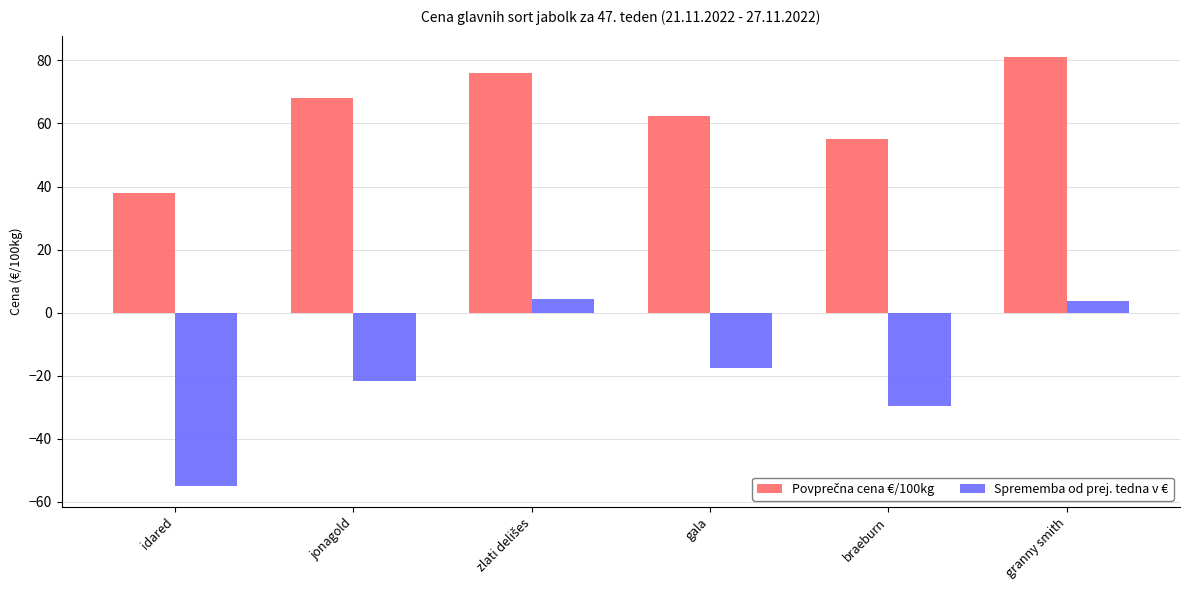

Where is Sprememba od prej. tedna v € nearest to the value -25?

jonagold